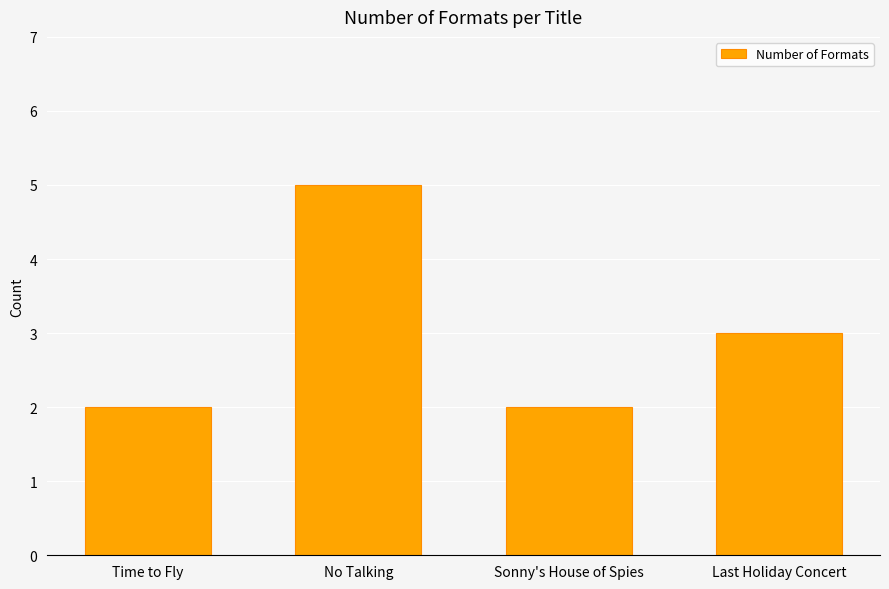

Which category has the highest value across all series?

No Talking